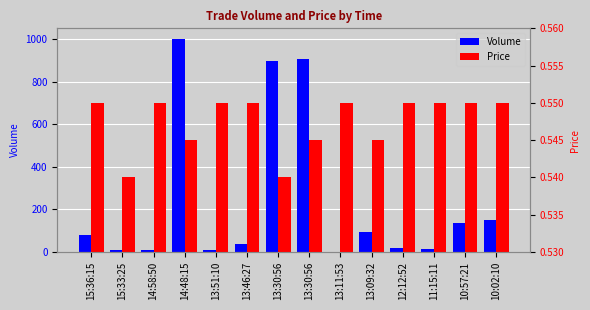

Is the value of Volume at 13:46:27 greater than the value of Price at 14:48:15?

Yes